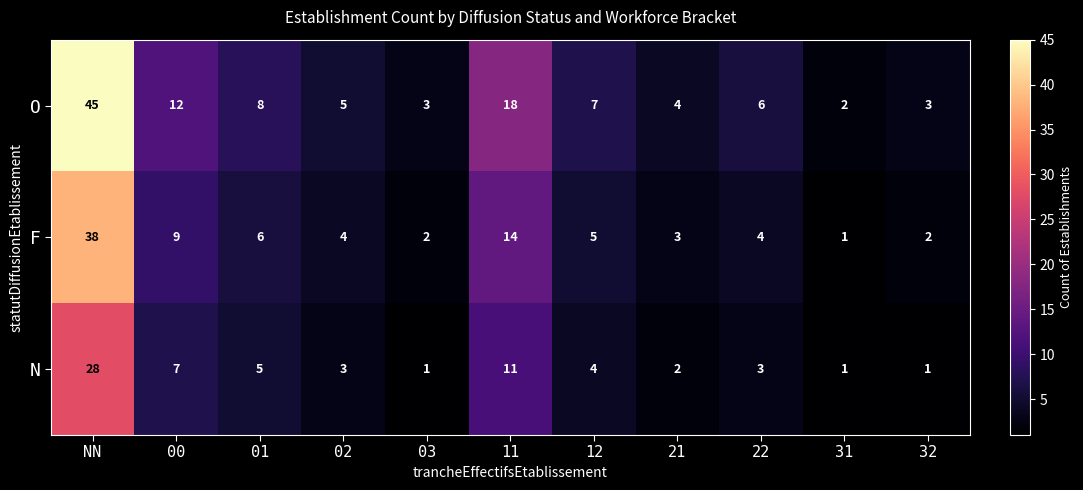

What is the sum of all N values?

66